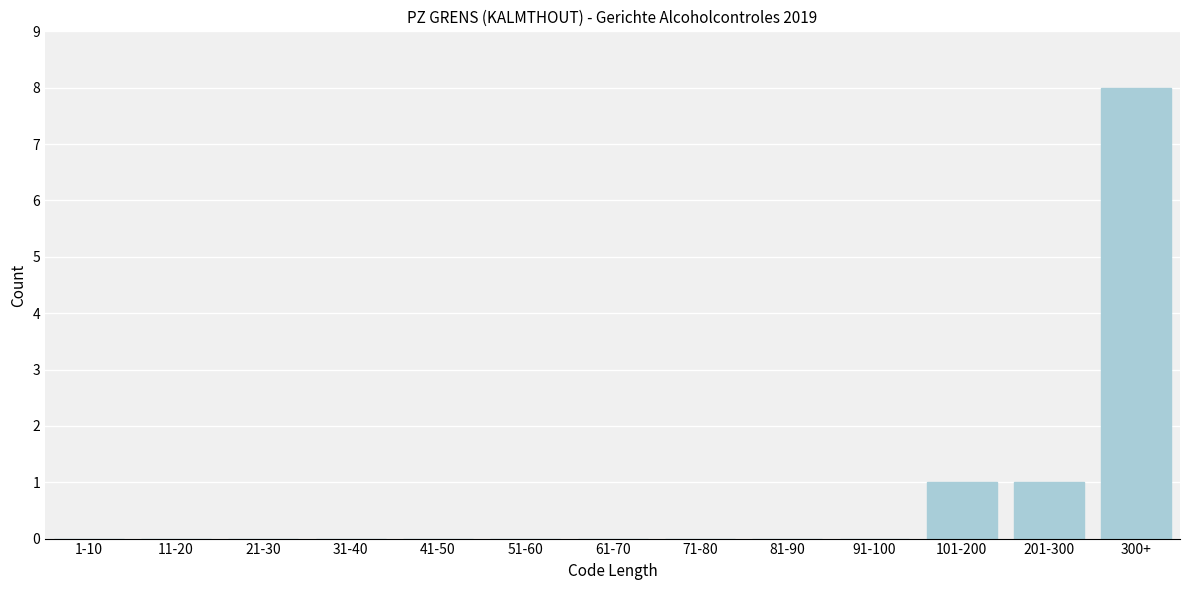

Reading left to right, list all the values displayed in this chart.

1-10=0	11-20=0	21-30=0	31-40=0	41-50=0	51-60=0	61-70=0	71-80=0	81-90=0	91-100=0	101-200=1	201-300=1	300+=8